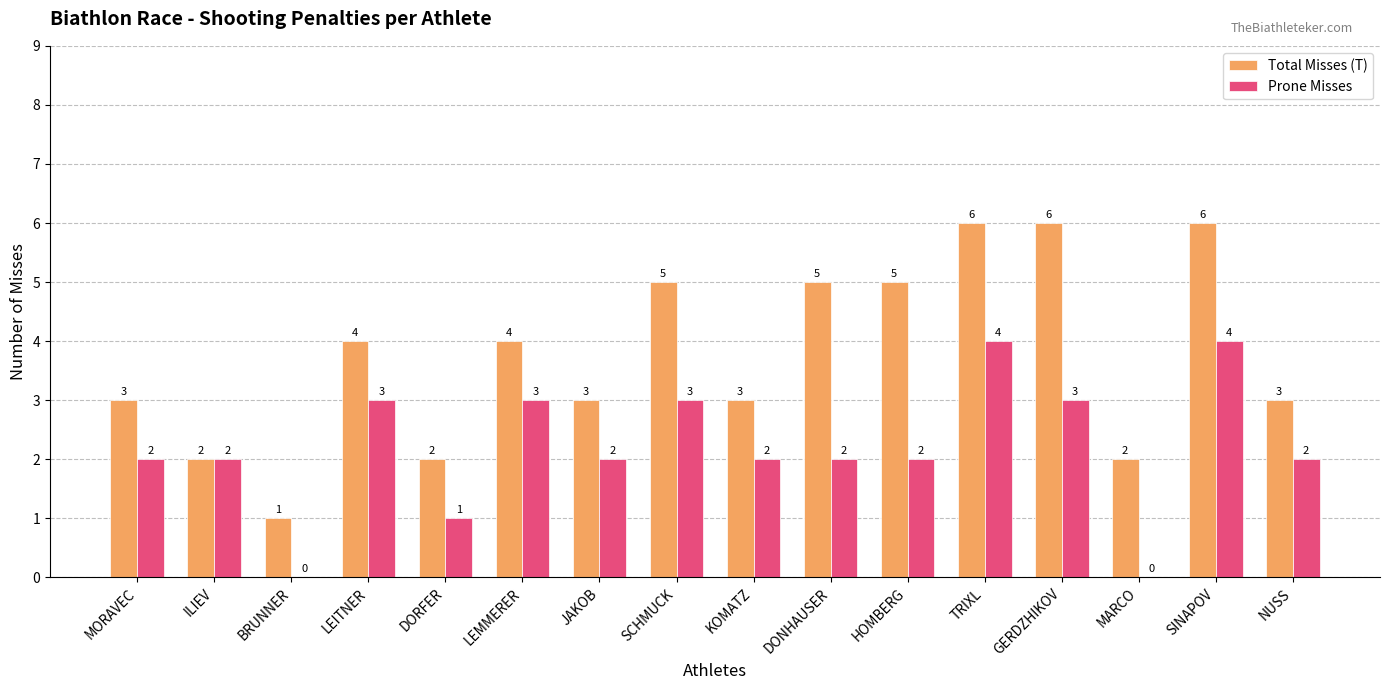

What is the total value across all series at HOMBERG?

7